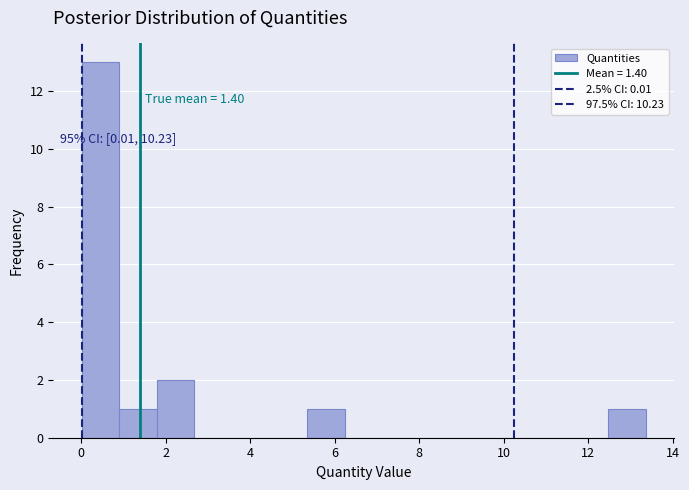

Over which range of the x-axis is the bar tallest?

0.0 to 1.0